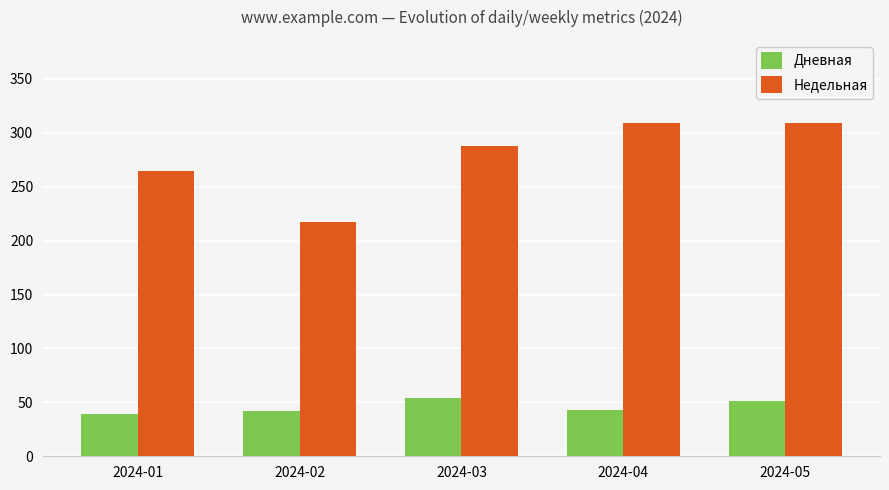

Rank the series by their maximum value, from highest to lowest.

Недельная, Дневная